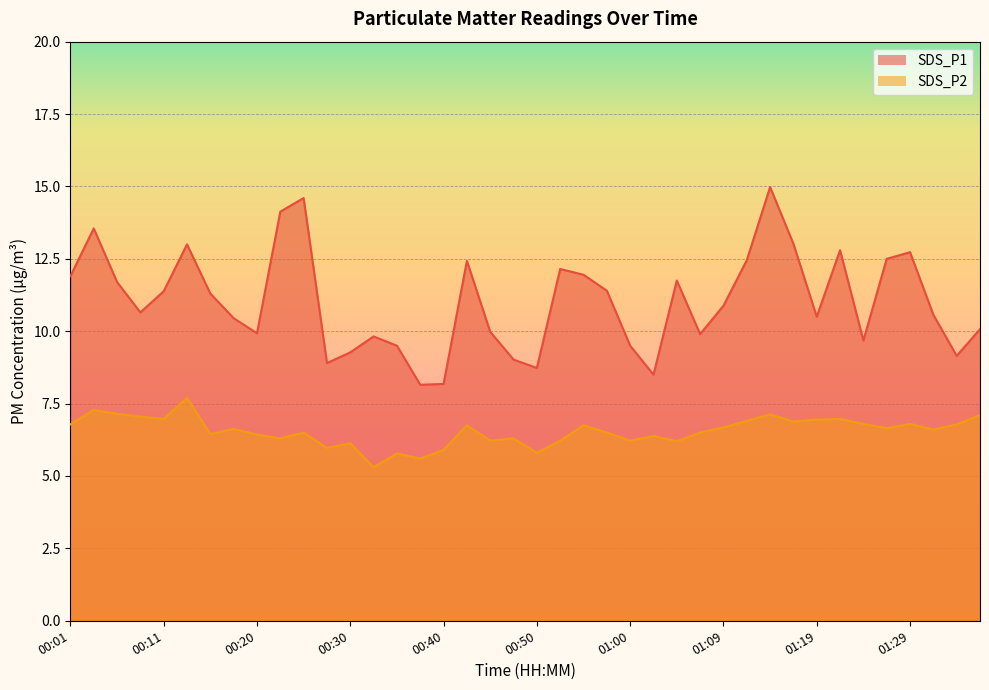

What is the sum of all SDS_P2 values?

262.0